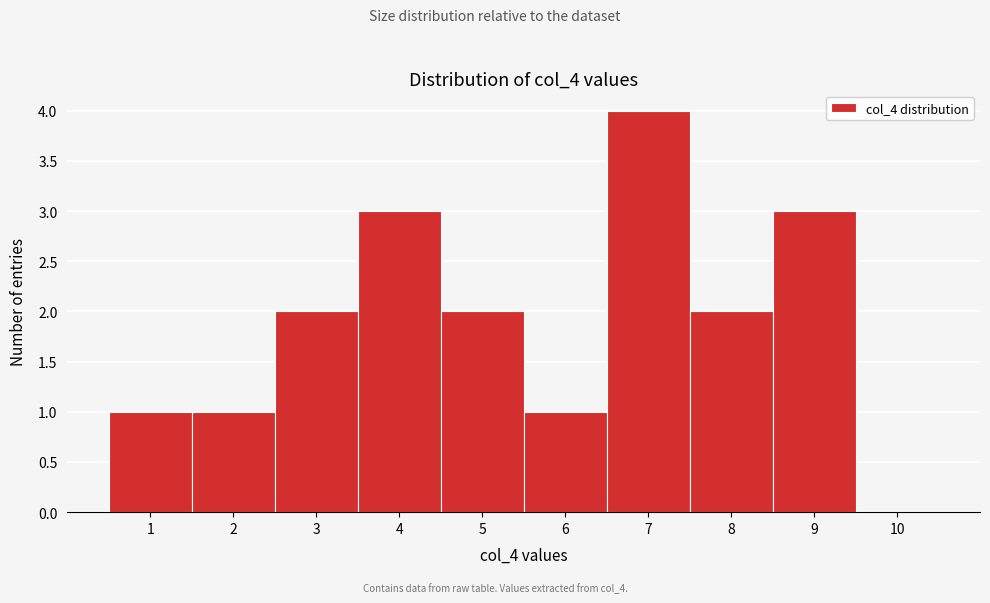

Reading left to right, transcribe this chart: for each bar, give the range it covers on the x-axis and its height. The values are not printed on the chart, so give them approximately, as read against the axis.

0.5 to 1.5: 1
1.5 to 2.5: 1
2.5 to 3.5: 2
3.5 to 4.5: 3
4.5 to 5.5: 2
5.5 to 6.5: 1
6.5 to 7.5: 4
7.5 to 8.5: 2
8.5 to 9.5: 3
9.5 to 10.5: 0